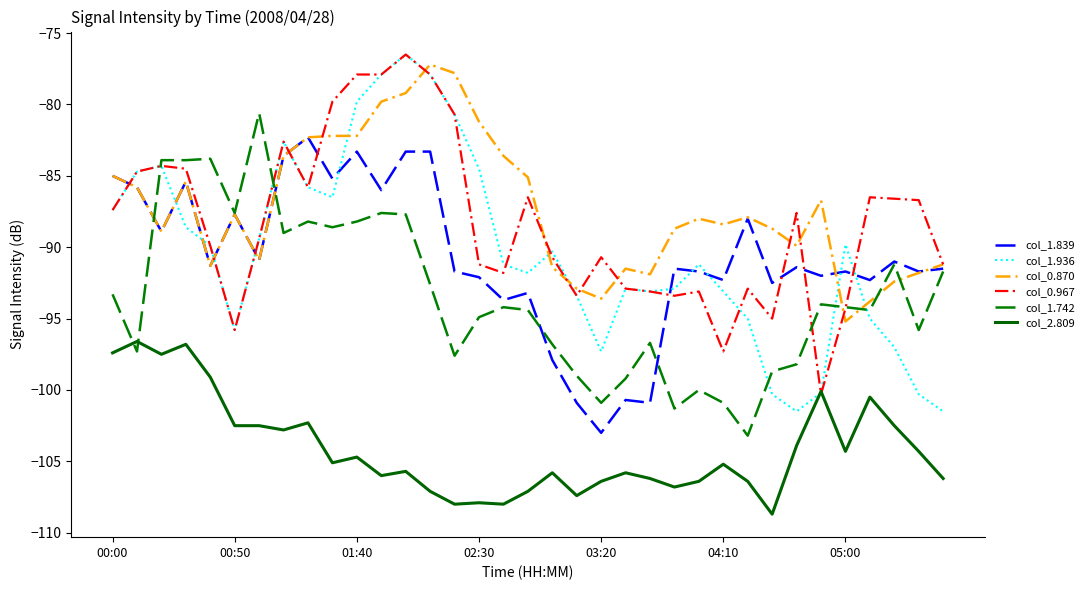

True or false: col_1.742 has more than 0 points higher than both neighbors.

True